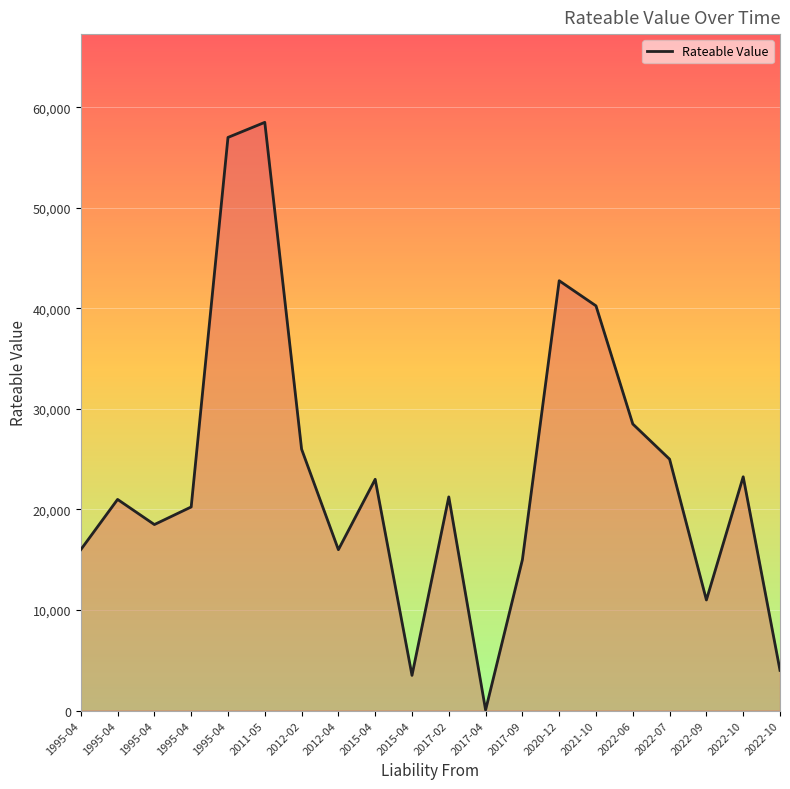

The value at 1995-04 is 16000. True or false?

True